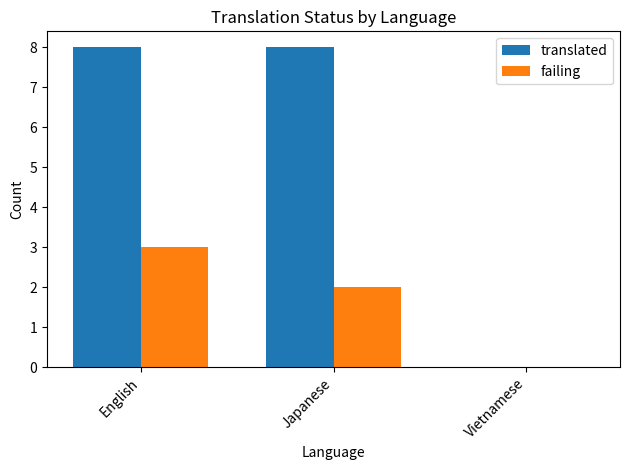

Is the value of failing at Japanese greater than the value of translated at English?

No